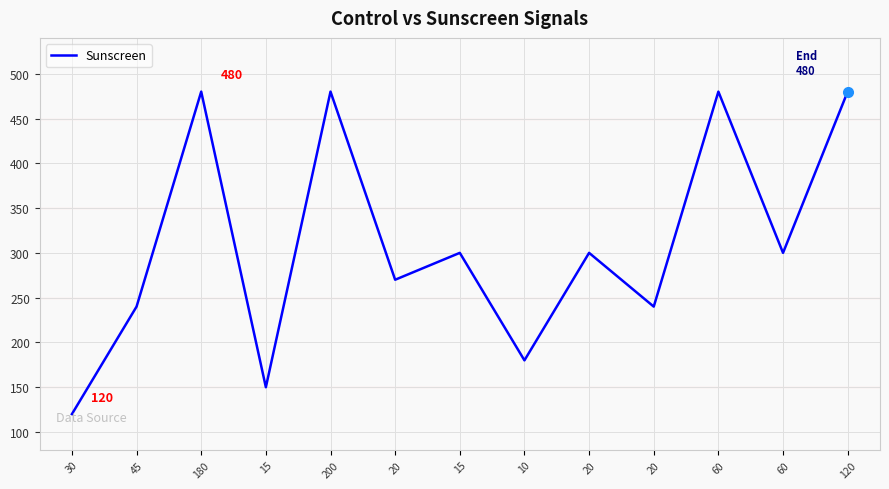

What is the label of the 4th point from the right?

20